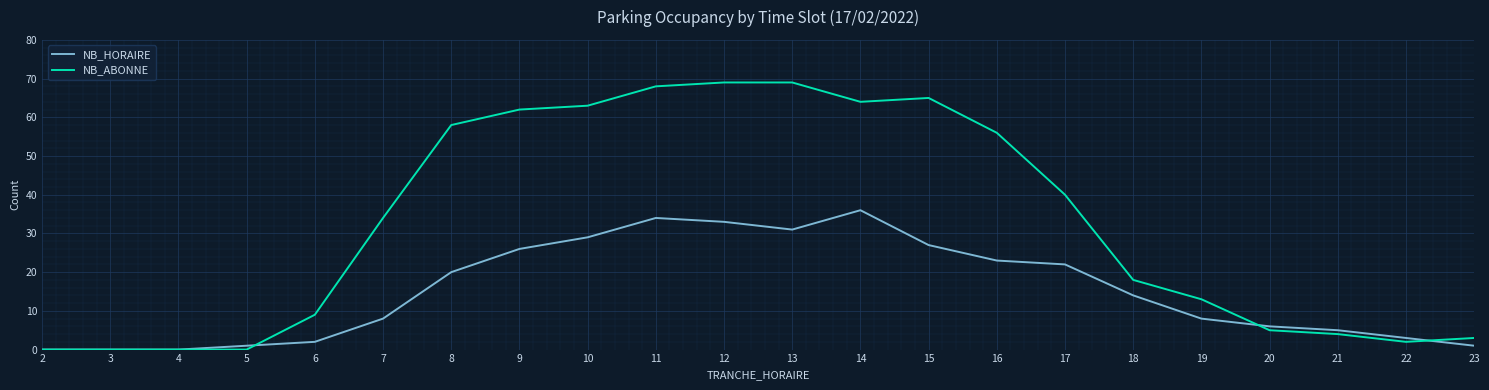

What is the difference between the highest and lowest values at 13?

38